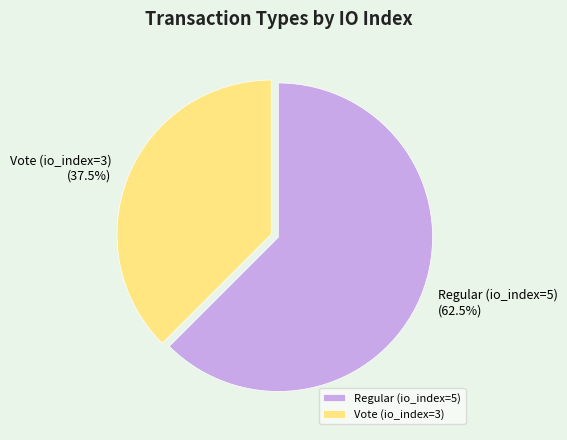

Rank the categories by value from lowest to highest.

Vote (io_index=3), Regular (io_index=5)